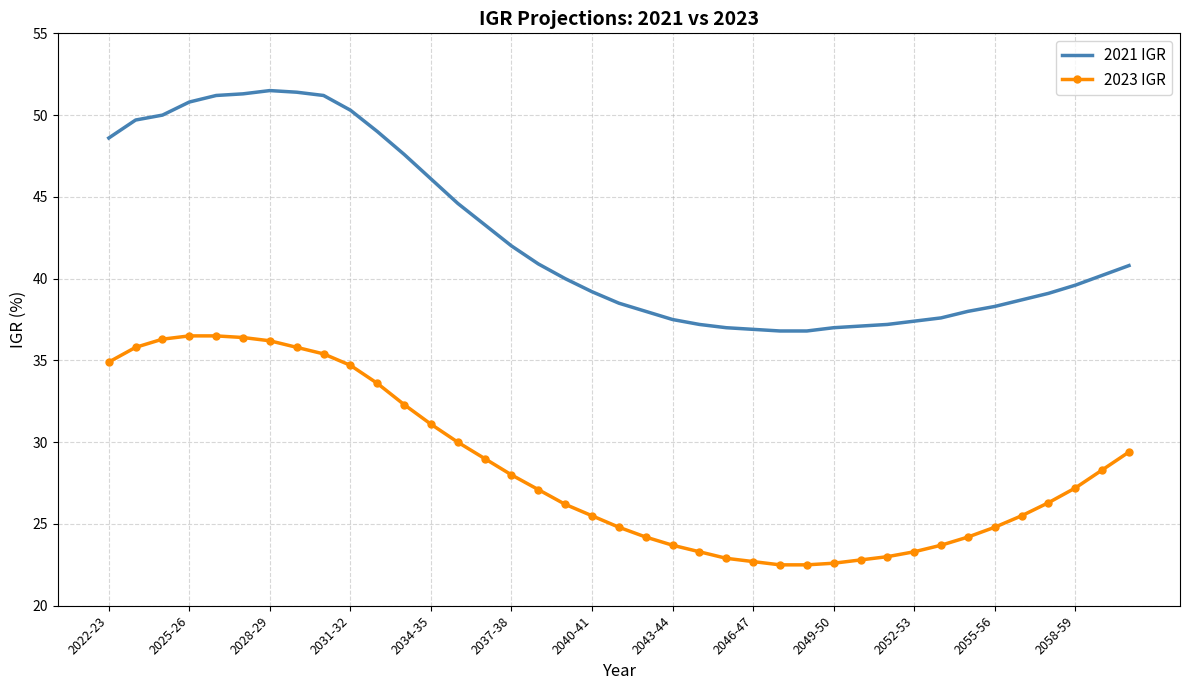

What is the difference between the maximum and minimum values in the 2023 IGR series?

14.0